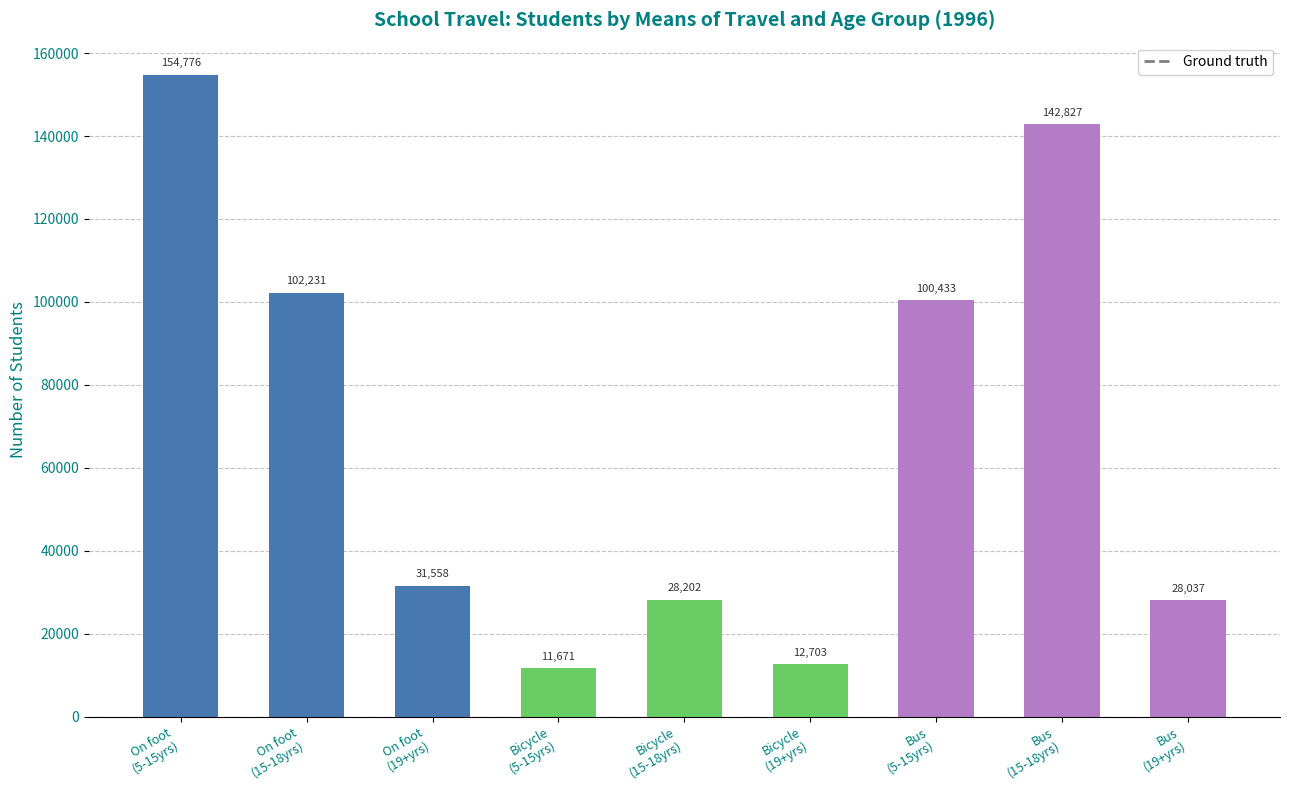

The value at On foot
(19+yrs) is 11238. True or false?

False